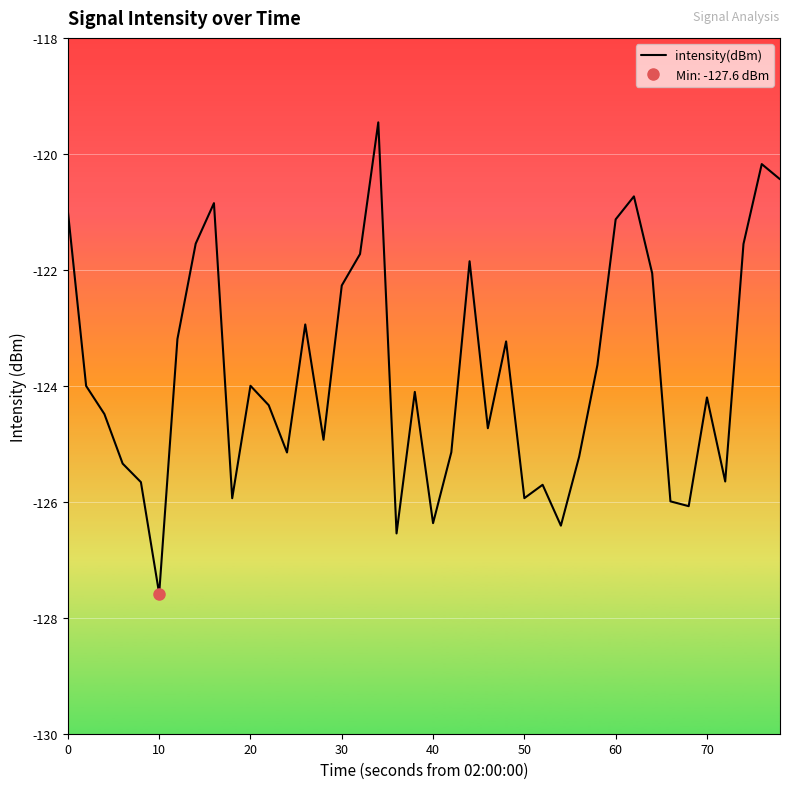

How many points are lower than both their immediate neighbors (excluding endpoints)?

11